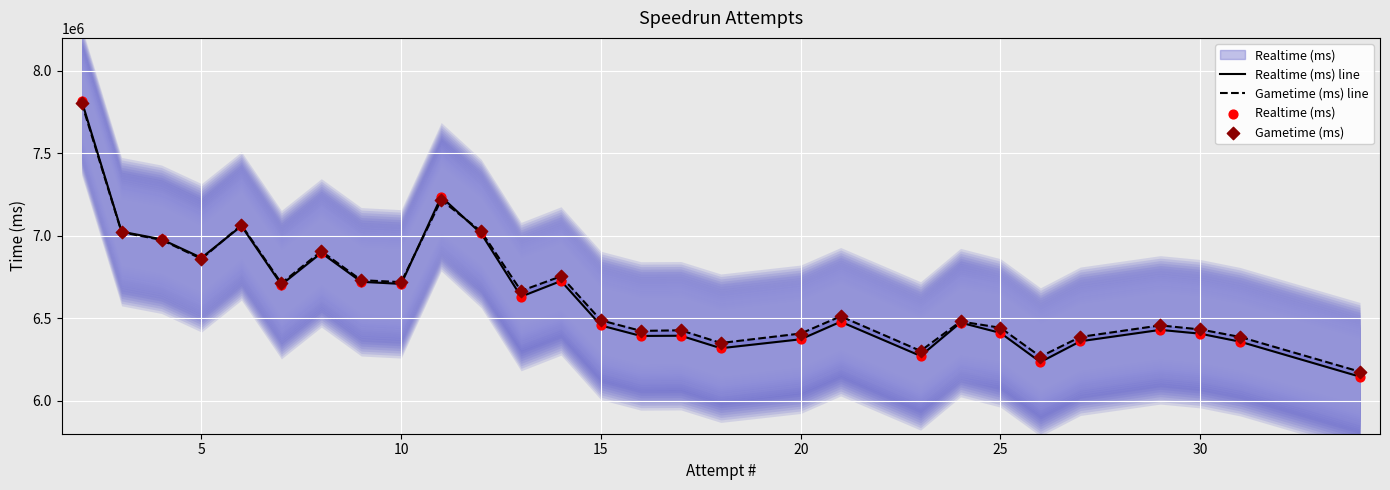

Which series reaches the maximum Y coordinate?

Realtime (ms) line